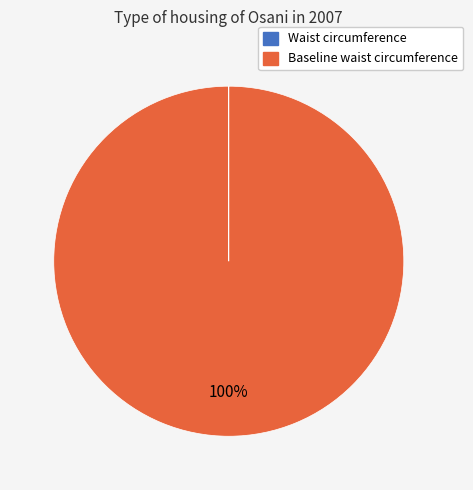

What is the largest slice in the pie chart?

Baseline waist circumference